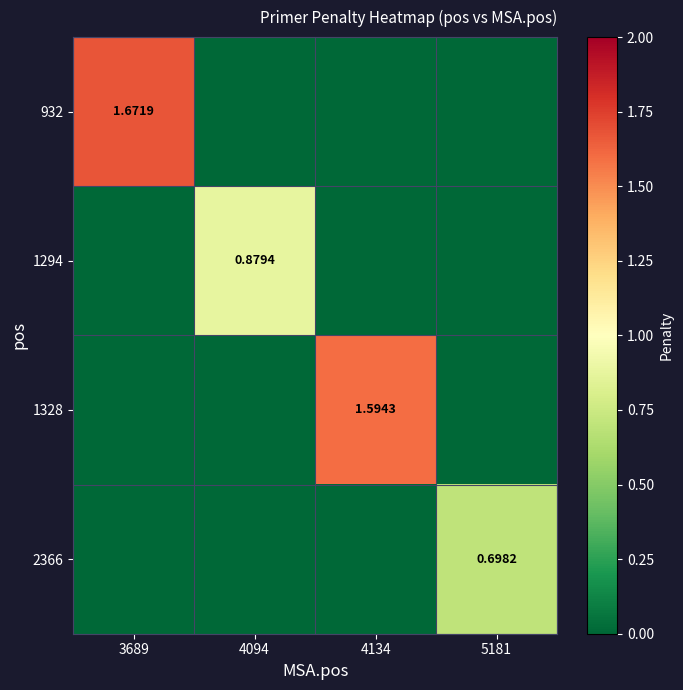

What is the difference between the highest and lowest values at 4094?

0.9